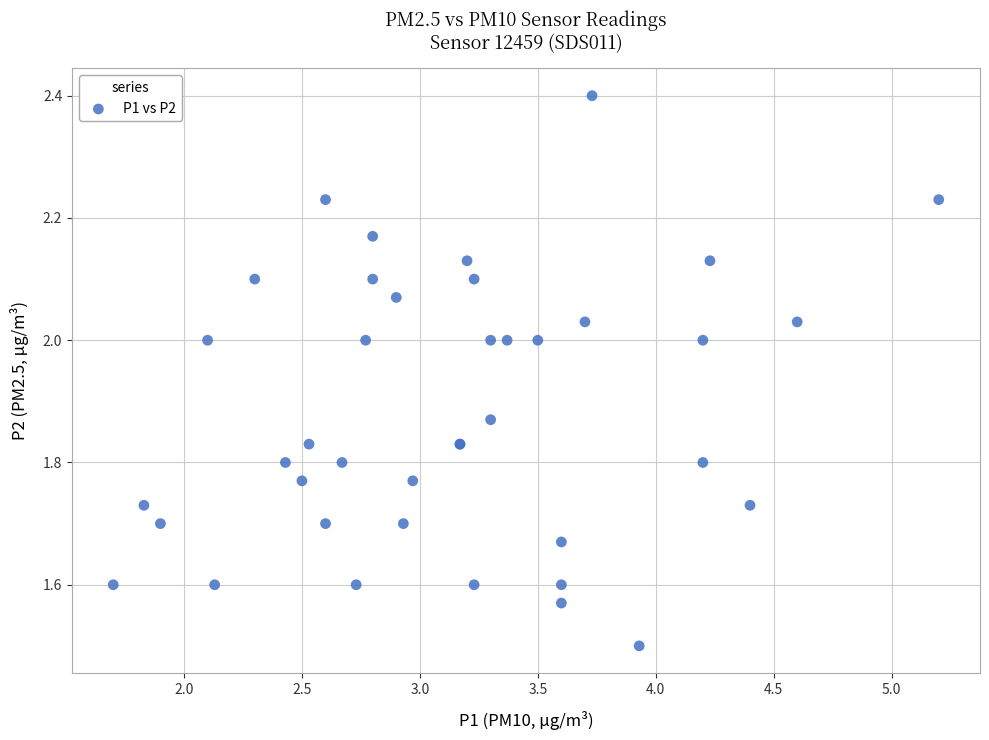

What Y value in the scatter plot is closest to 1?

1.5